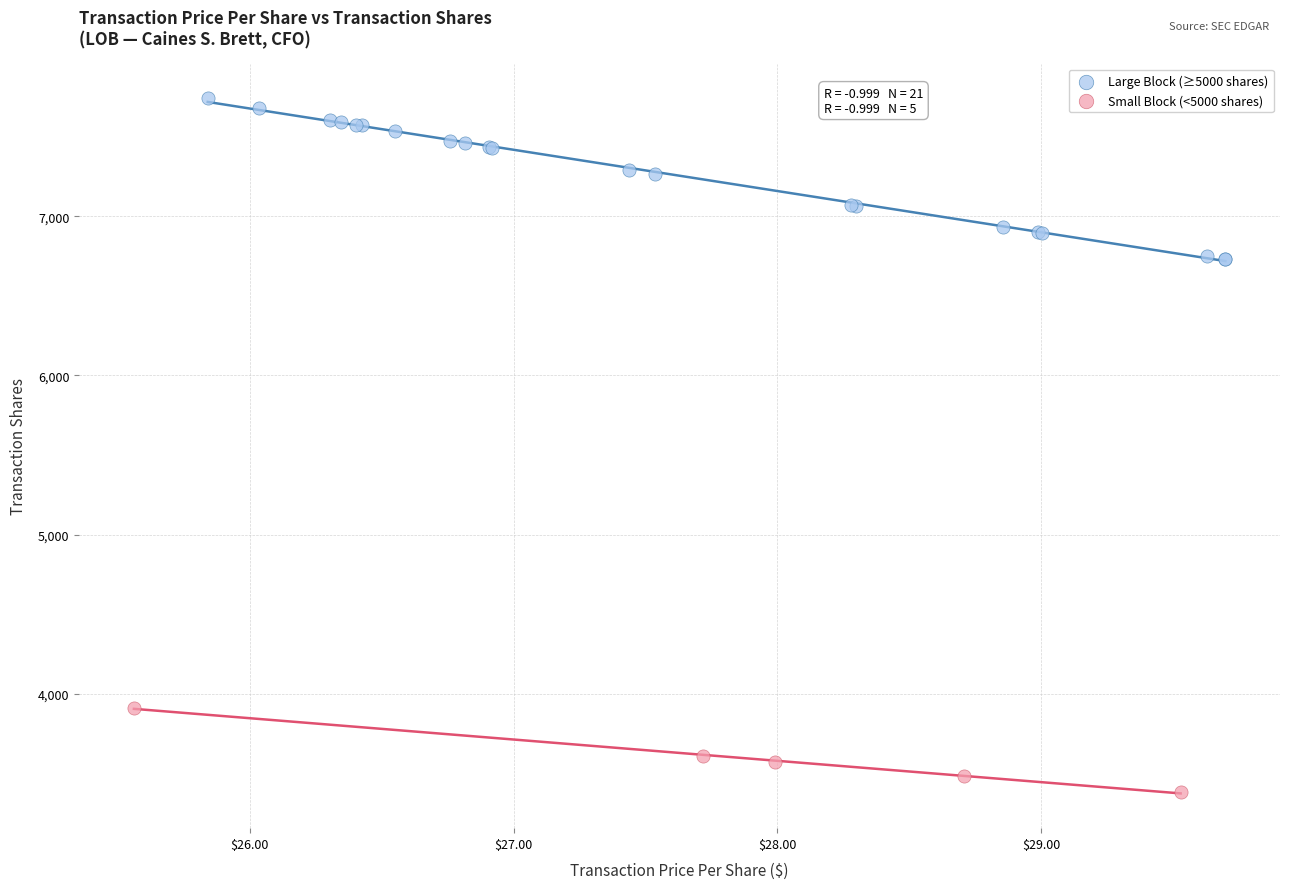

Which series contains the lowest Y value?

Small Block (<5000 shares)